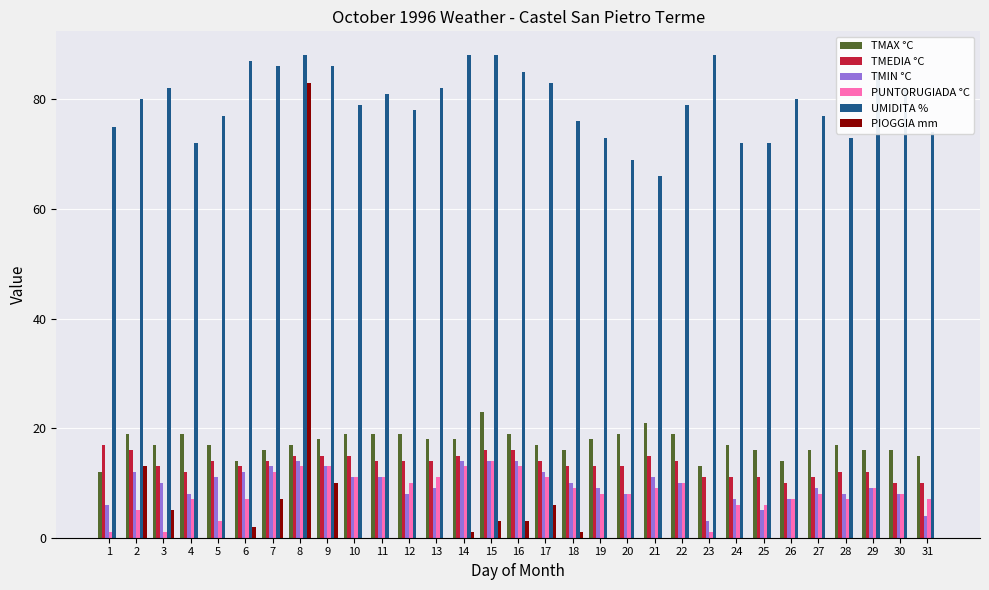

What is the spread (max minus min) of values at 3?

81